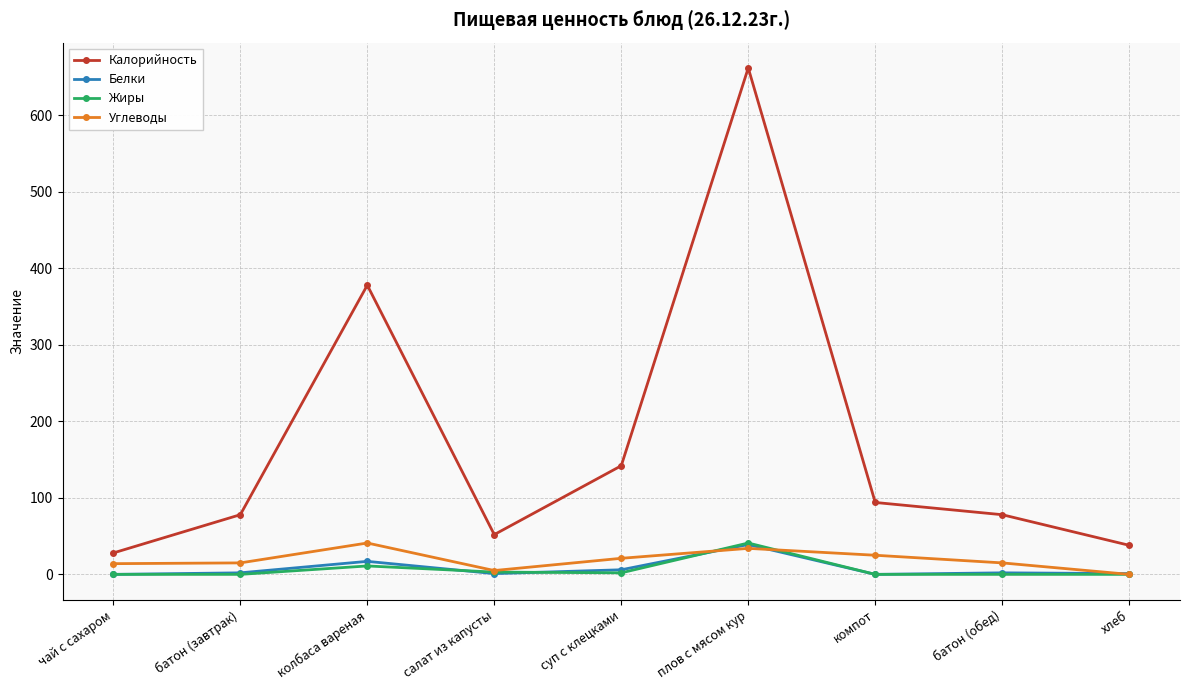

What is the average value of the Углеводы series?

19